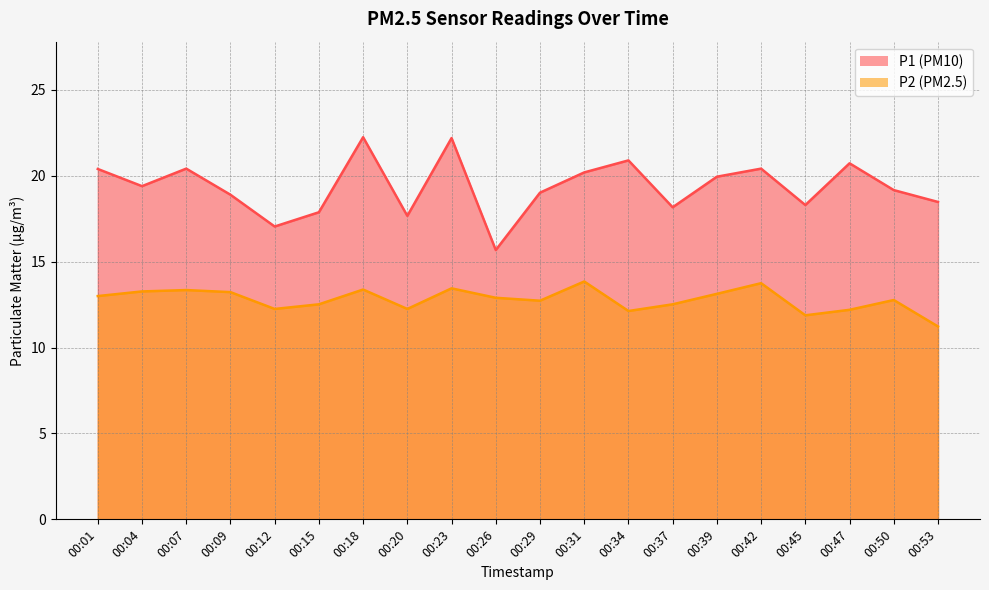

Which series has the largest total across all categories?

P1